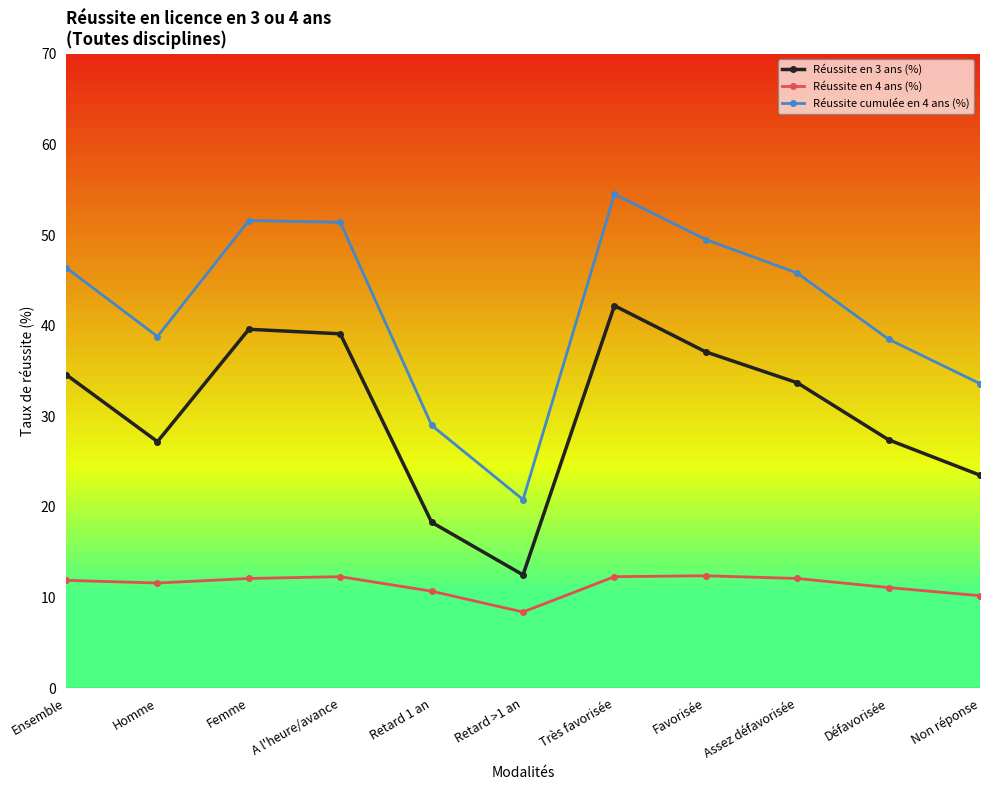

List the series in order of their peak value, lowest first.

Réussite en 4 ans (%), Réussite en 3 ans (%), Réussite cumulée en 4 ans (%)